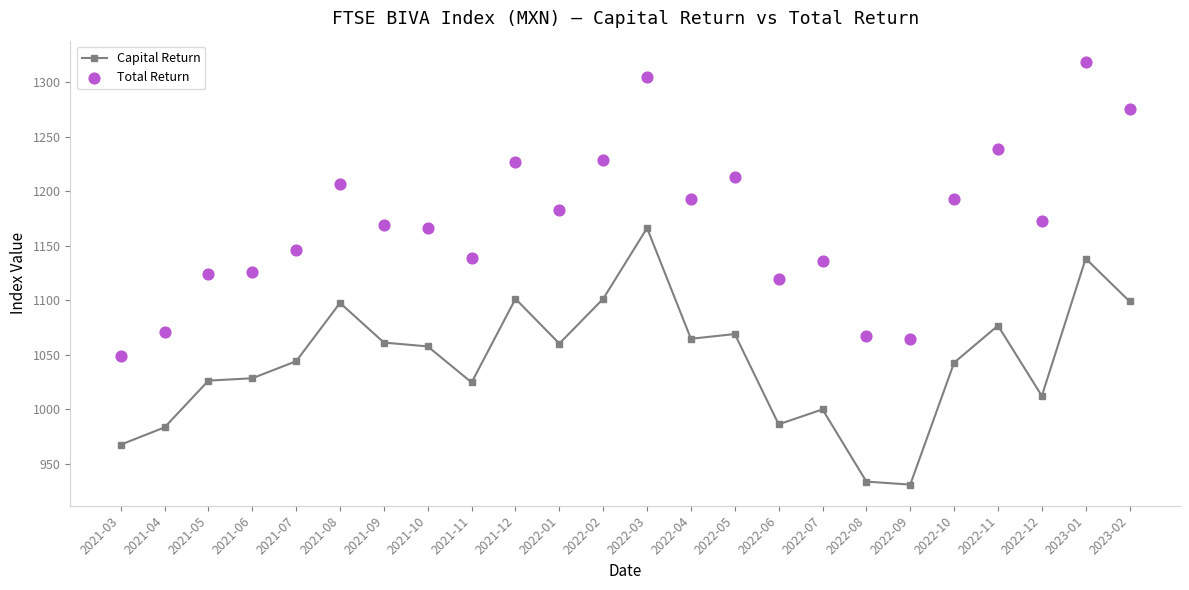

Which series contains the highest Y value?

Total Return